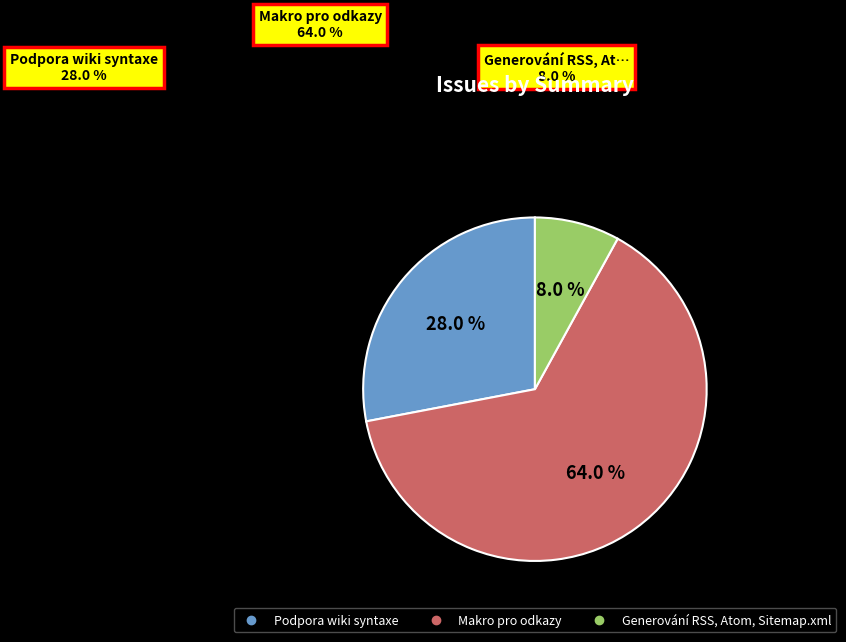

True or false: Makro pro odkazy accounts for 64% of the total.

True